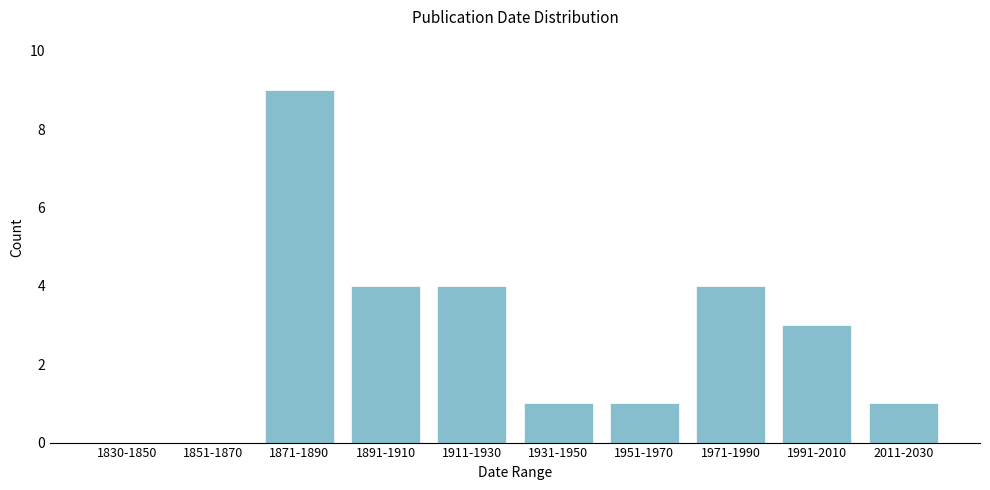

Reading left to right, what are all the values shown in this chart?

1830-1850=0	1851-1870=0	1871-1890=9	1891-1910=4	1911-1930=4	1931-1950=1	1951-1970=1	1971-1990=4	1991-2010=3	2011-2030=1